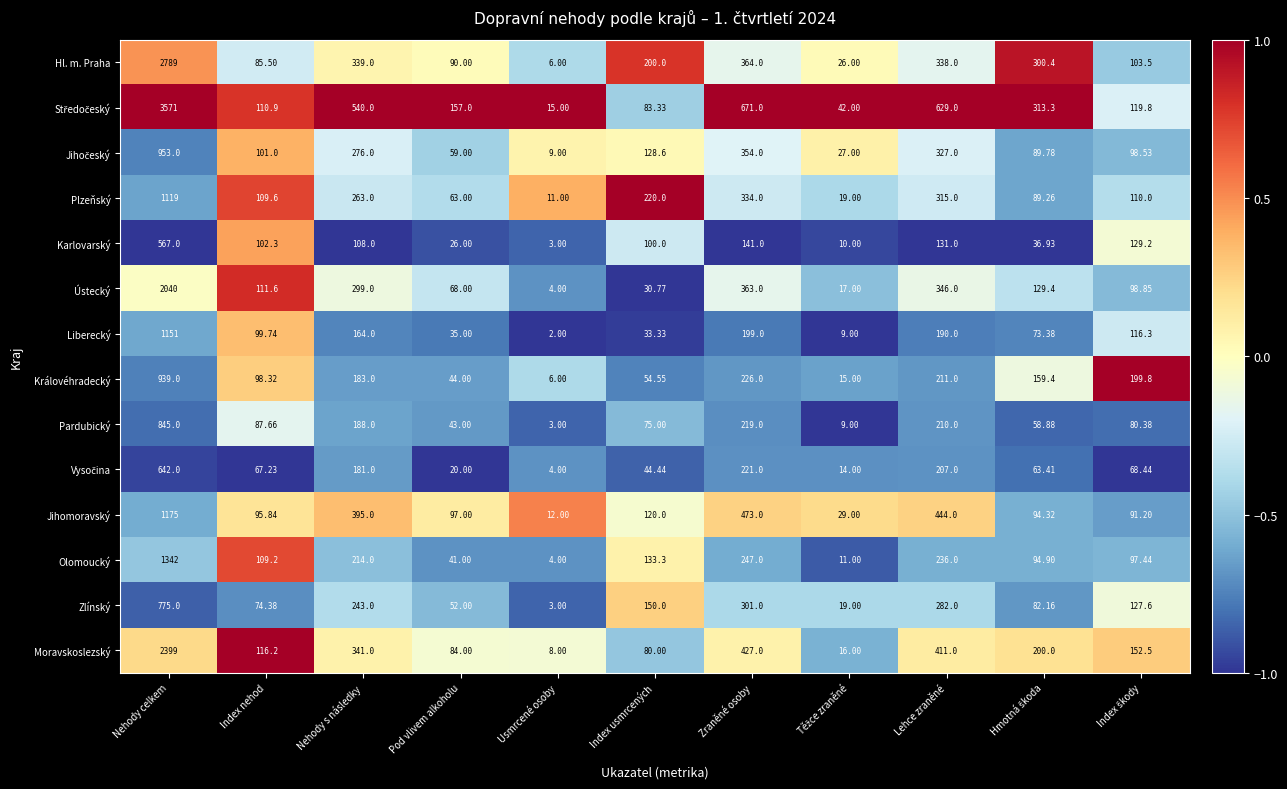

Which category has the highest value in the Jihomoravský series?

Nehody celkem